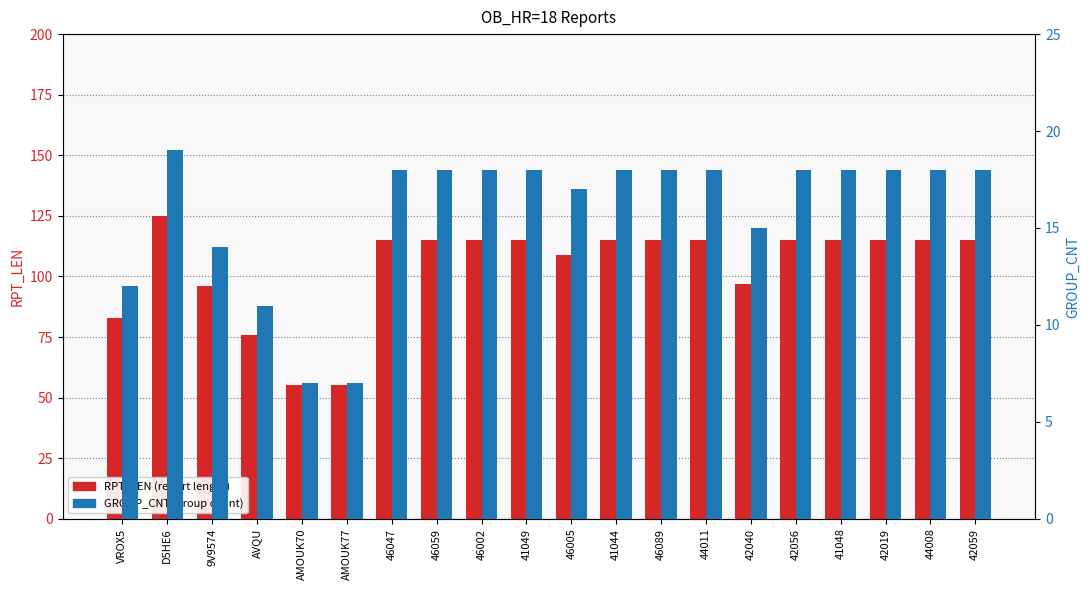

Which category has the highest value across all series?

D5HE6